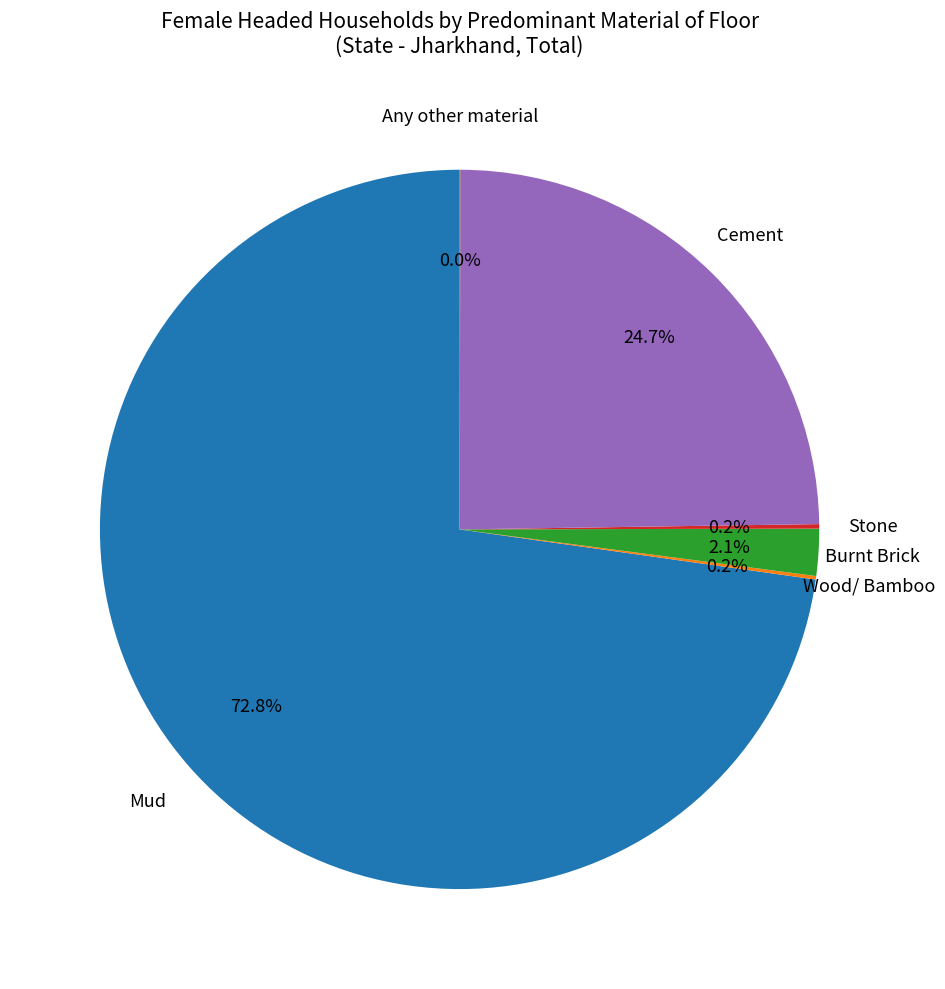

To the nearest percent, what is the difference between the largest and smallest slice percentages?

73%